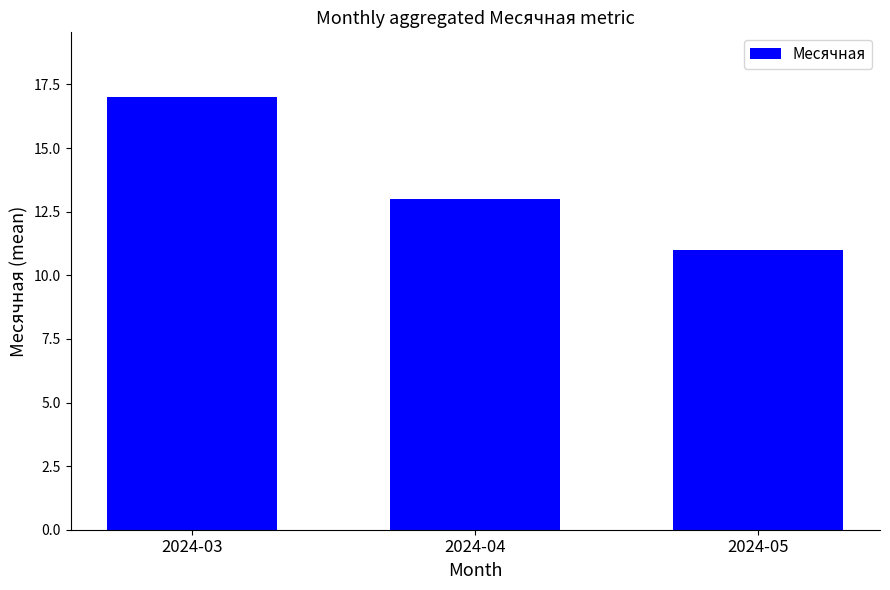

Are the bars grouped side by side (vs. stacked)?

No